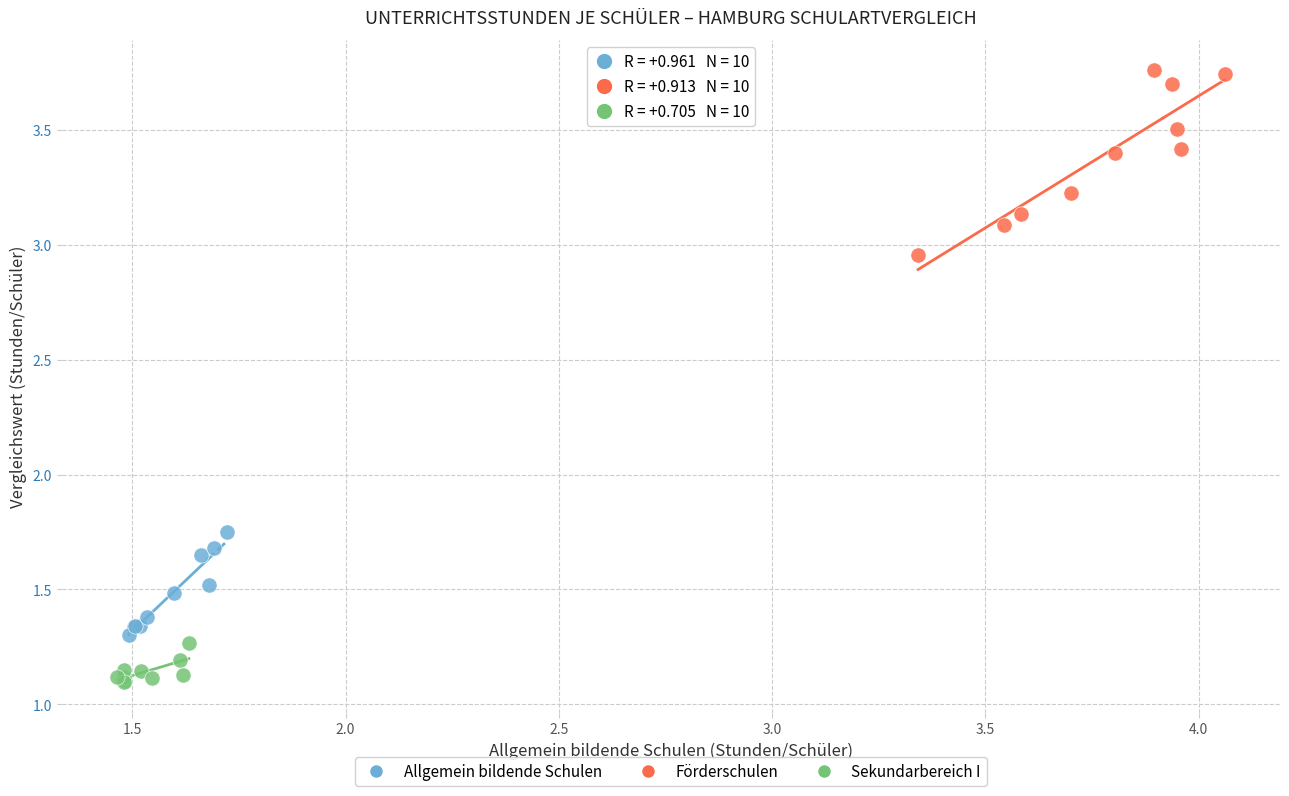

Which series has the widest spread of Y values?

Förderschulen